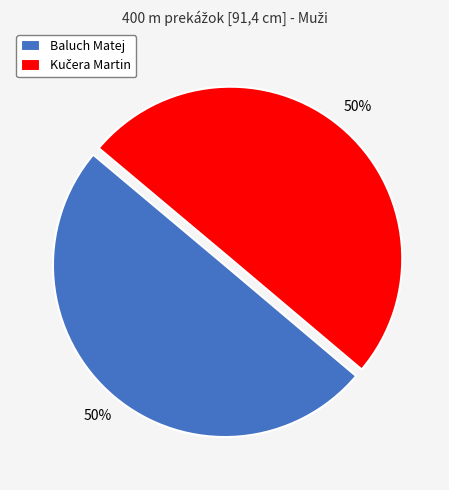

What percentage is the Baluch Matej slice, to the nearest percent?

50%